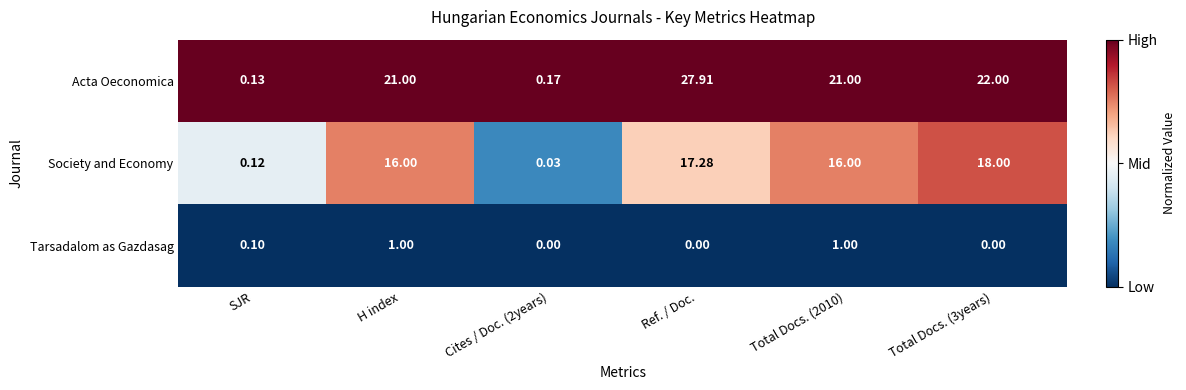

Which label corresponds to the largest value in the chart?

Ref. / Doc.